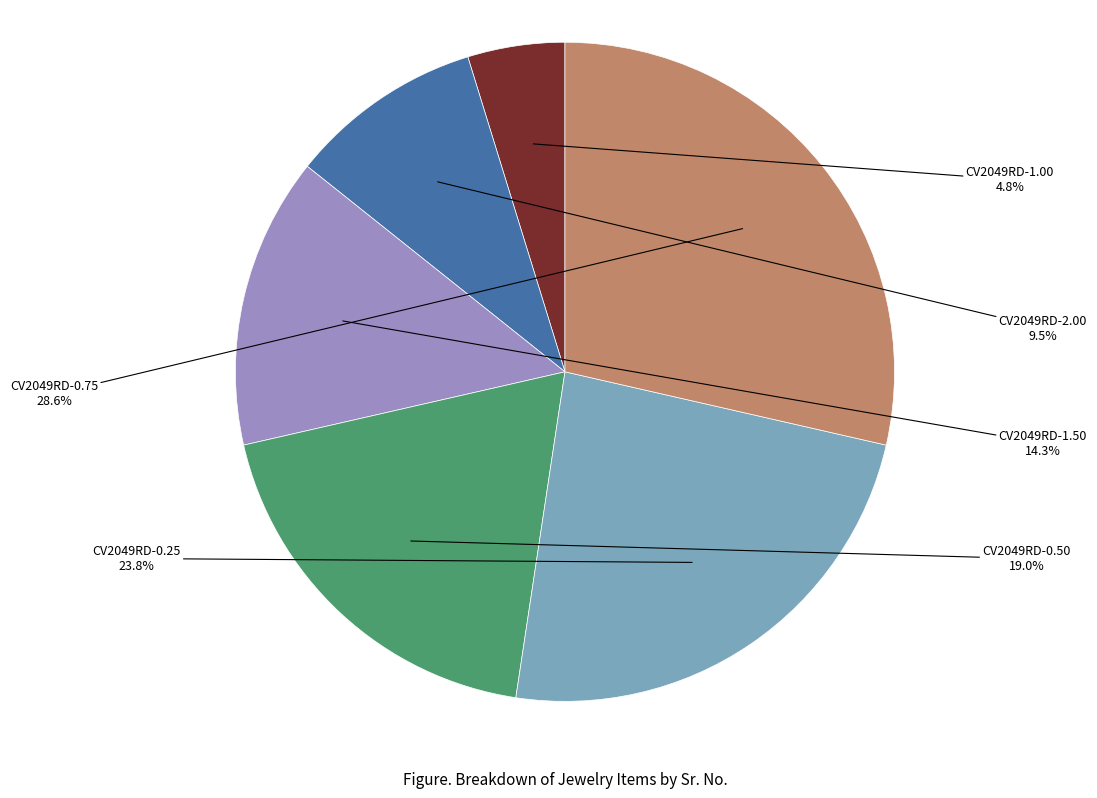

To the nearest percent, what is the average slice percentage?

17%